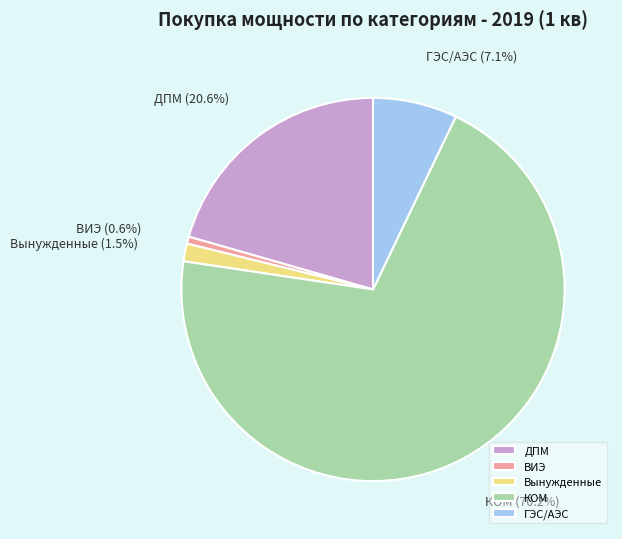

To the nearest percent, what percentage of the pie is ВИЭ?

1%